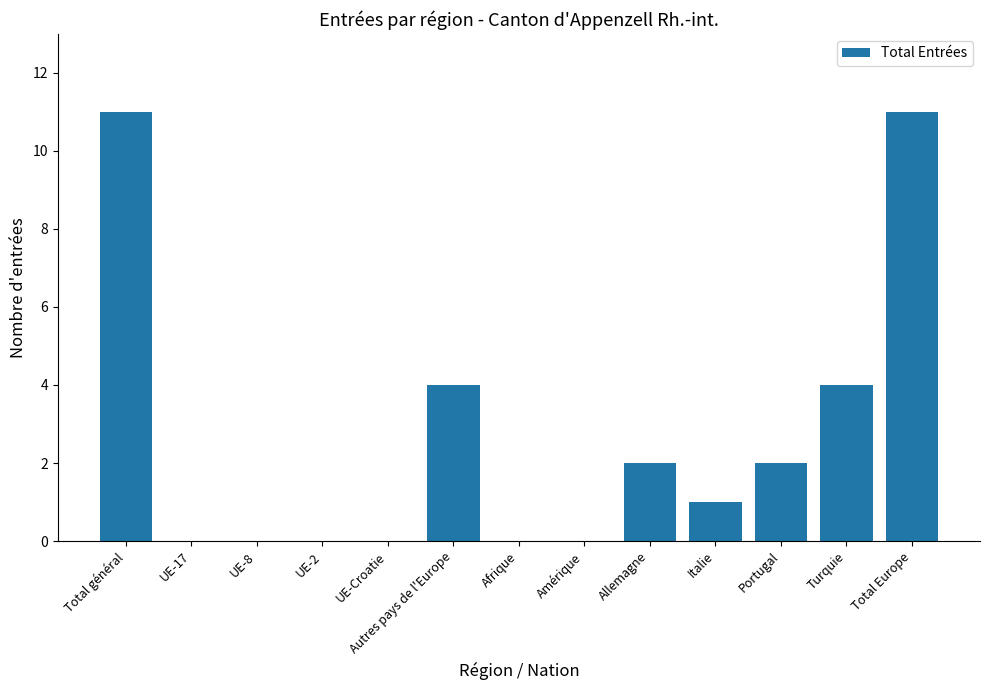

What is the sum of the values at Turquie and UE-Croatie?

4